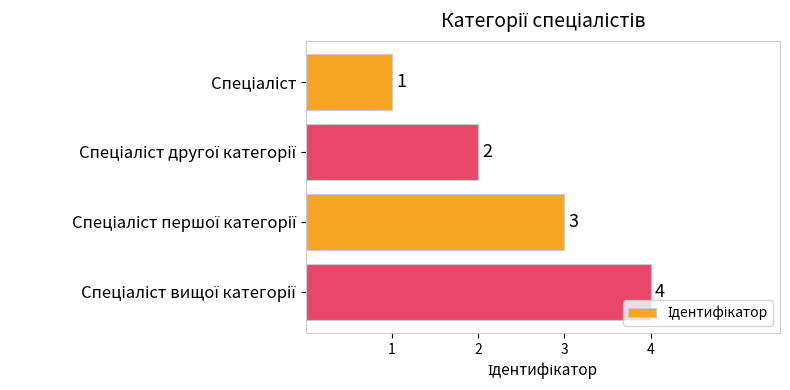

What is the maximum value shown in the chart?

4